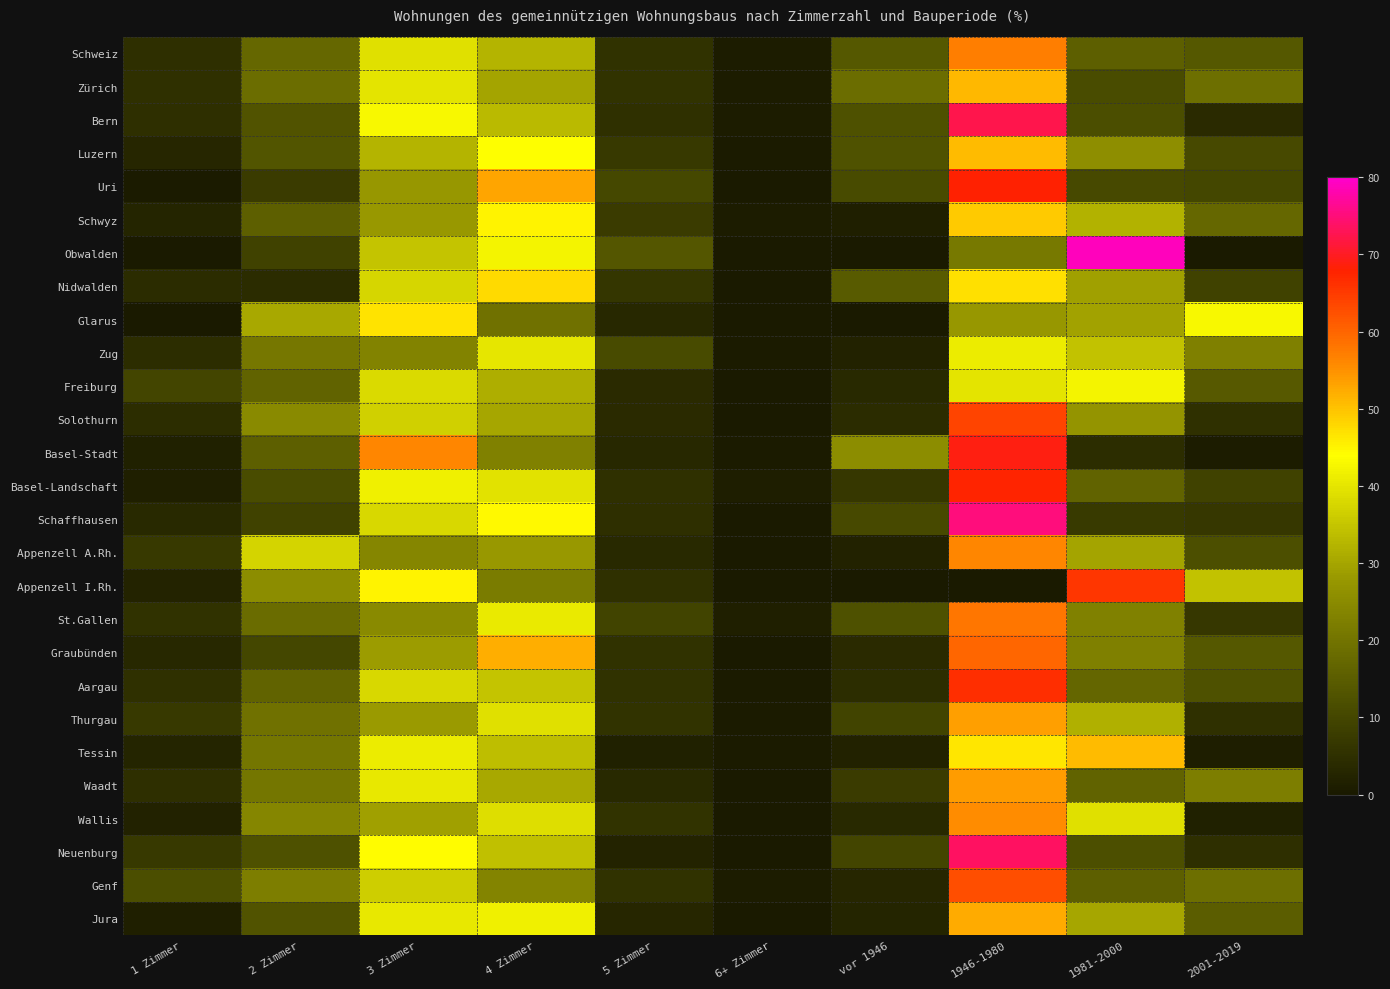

Between 6+ Zimmer and vor 1946, which series saw the biggest shift?

Basel-Stadt